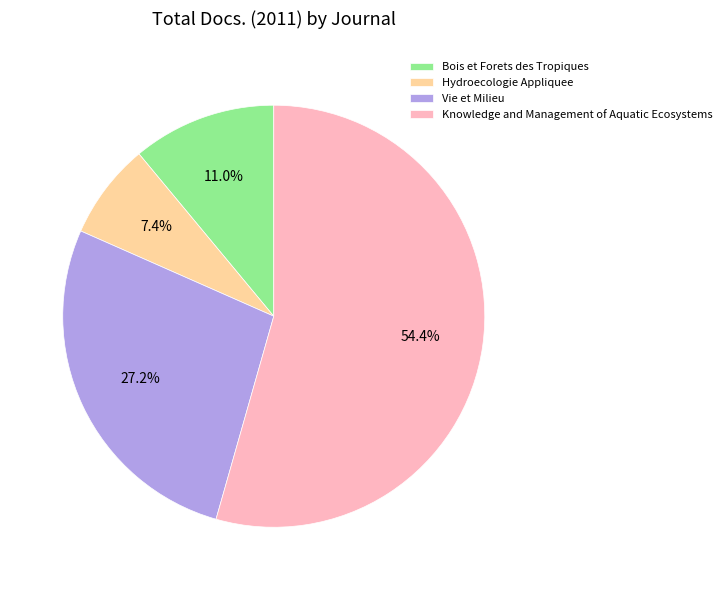

Is there any slice that represents more than half of the pie?

Yes